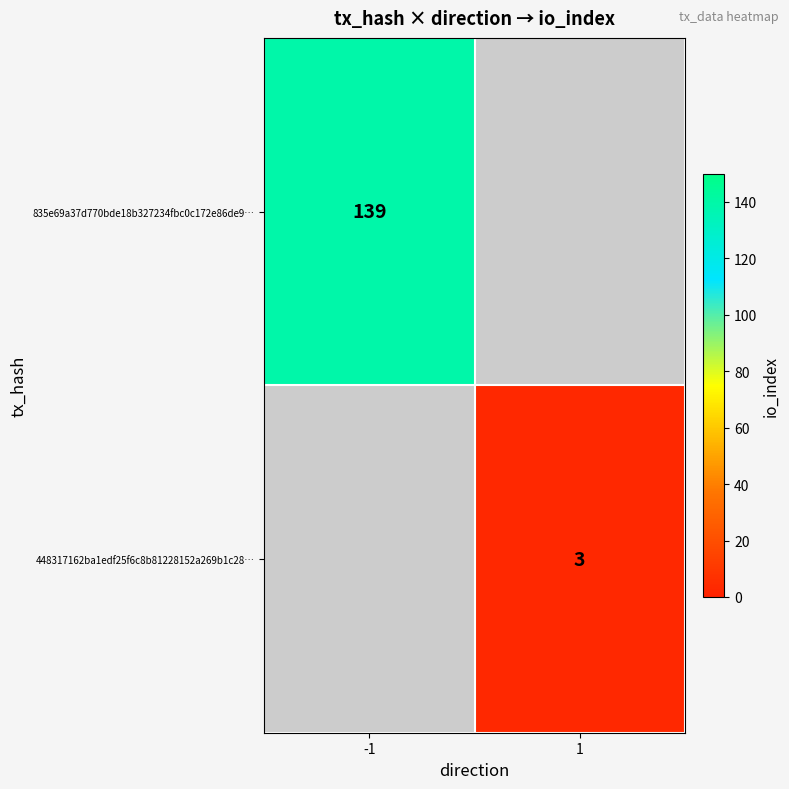

Which label corresponds to the largest value in the chart?

-1